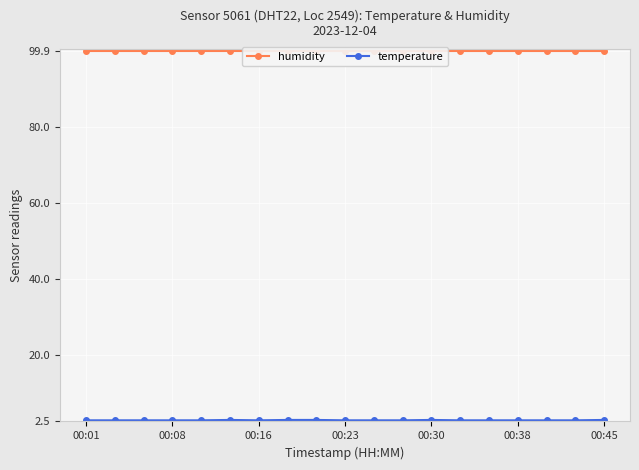

The humidity series shows 57.0 at 16. True or false?

False